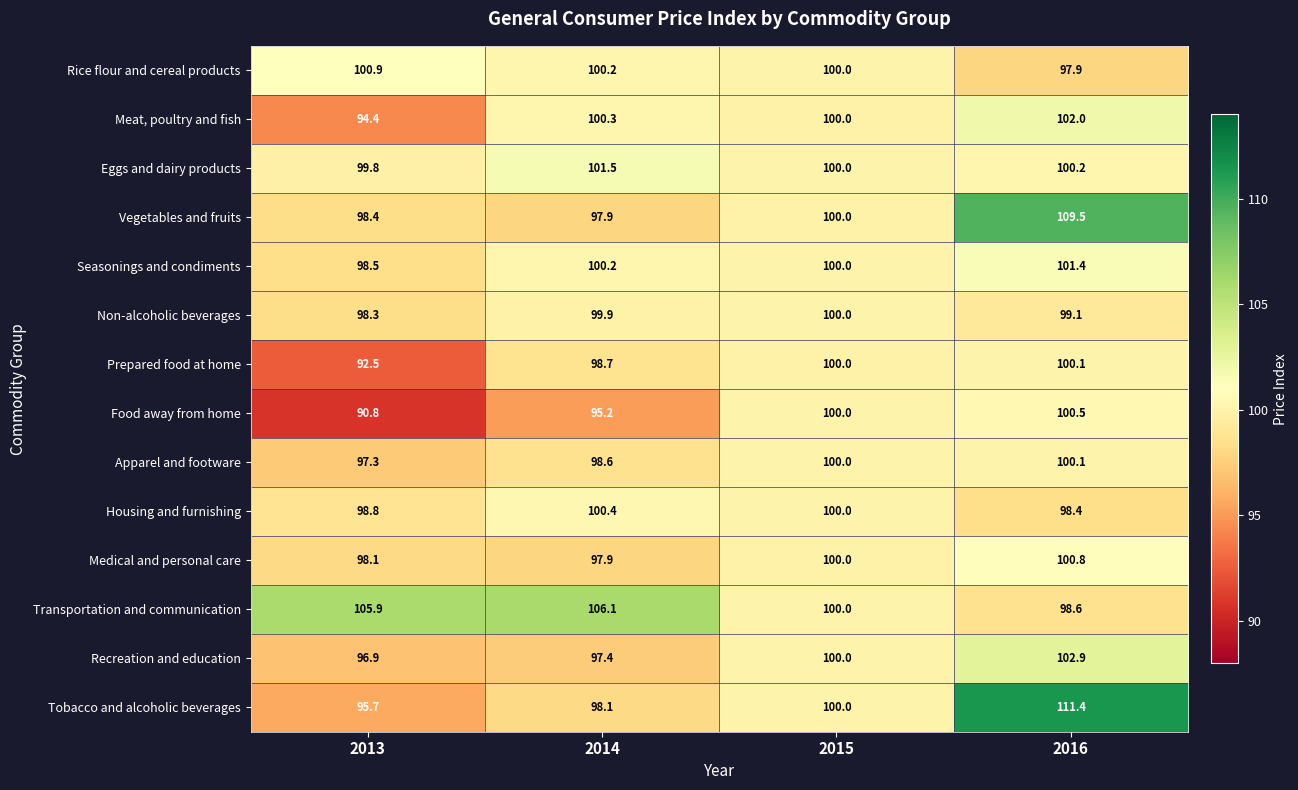

What is the average value of the Medical and personal care series?

99.2